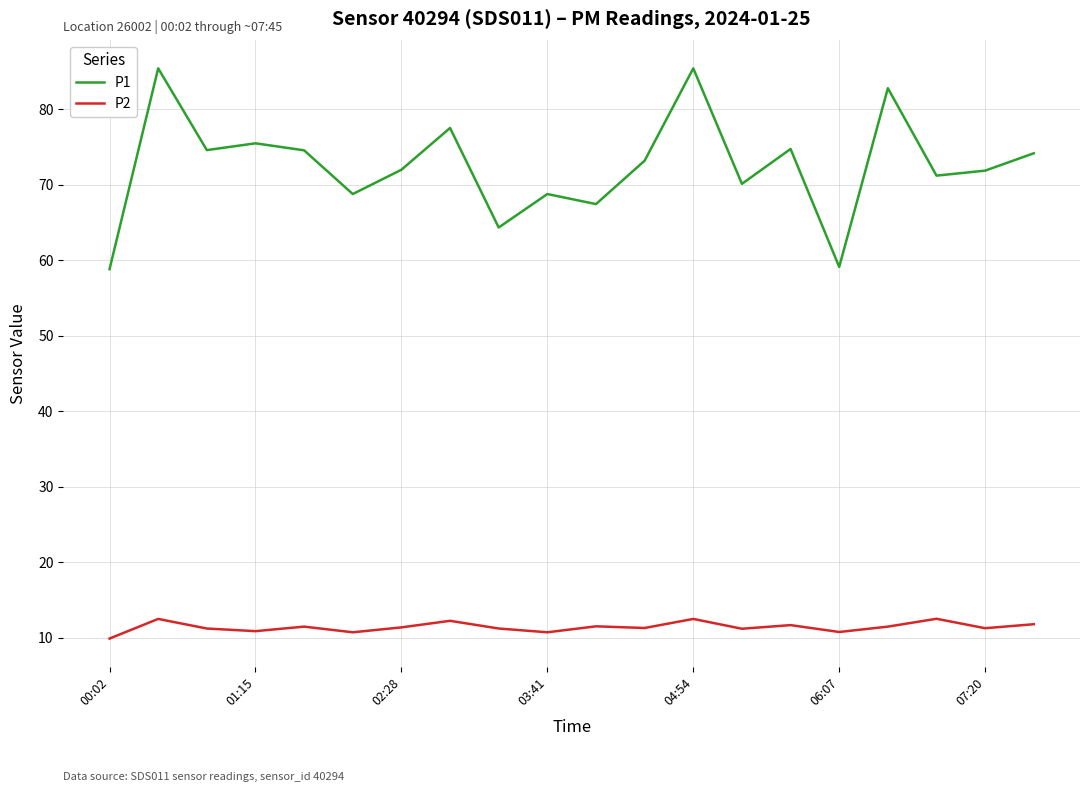

Which series has the largest total across all categories?

P1